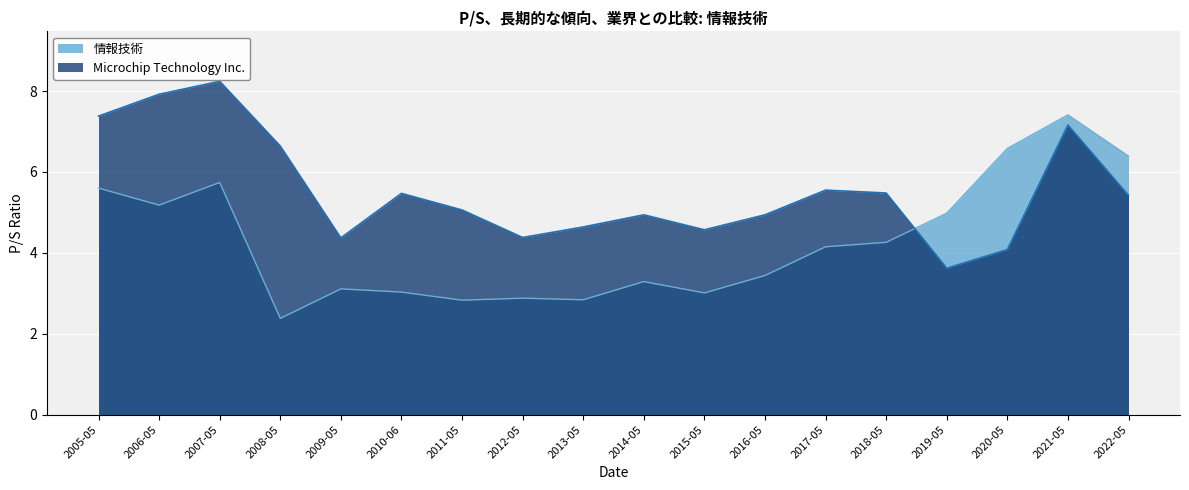

Where is 情報技術 nearest to the value 4?

2017-05